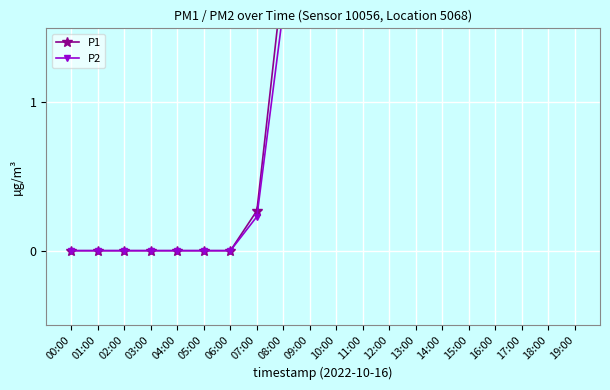

True or false: P2 has a value of 3.9 at 19:00.

True